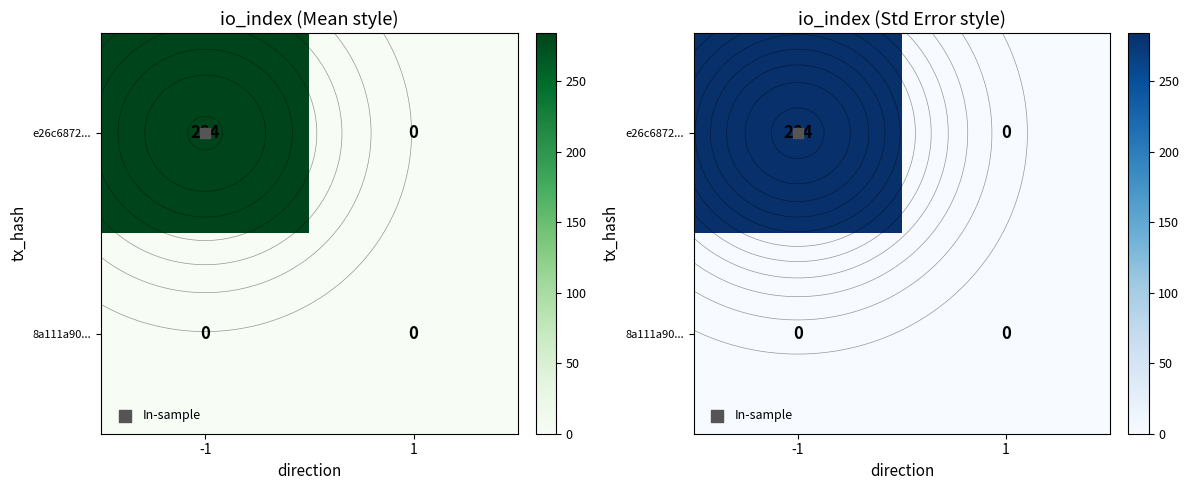

At which label does 8a111a90... reach its minimum?

-1